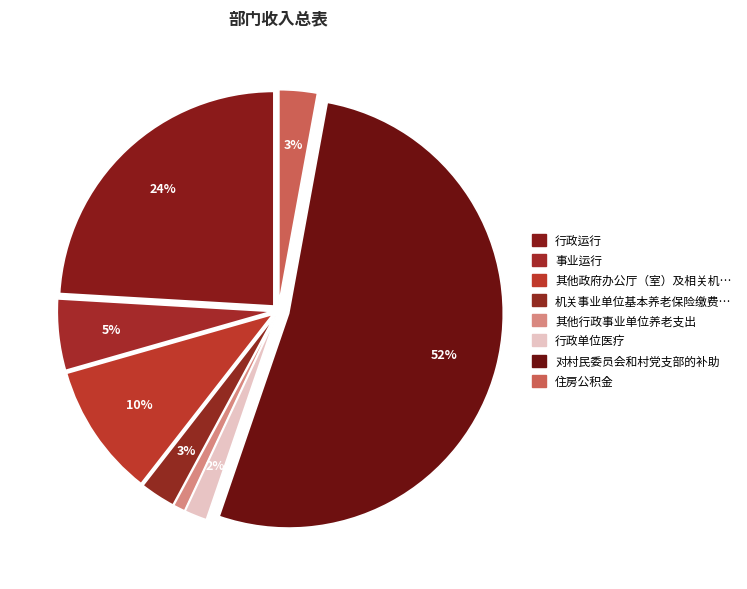

Which slice is the smallest?

其他行政事业单位养老支出